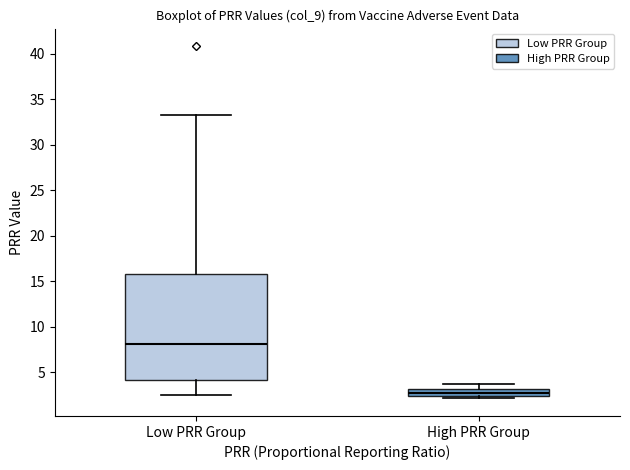

Which box is the tallest, from its lower edge to its upper edge?

Low PRR Group